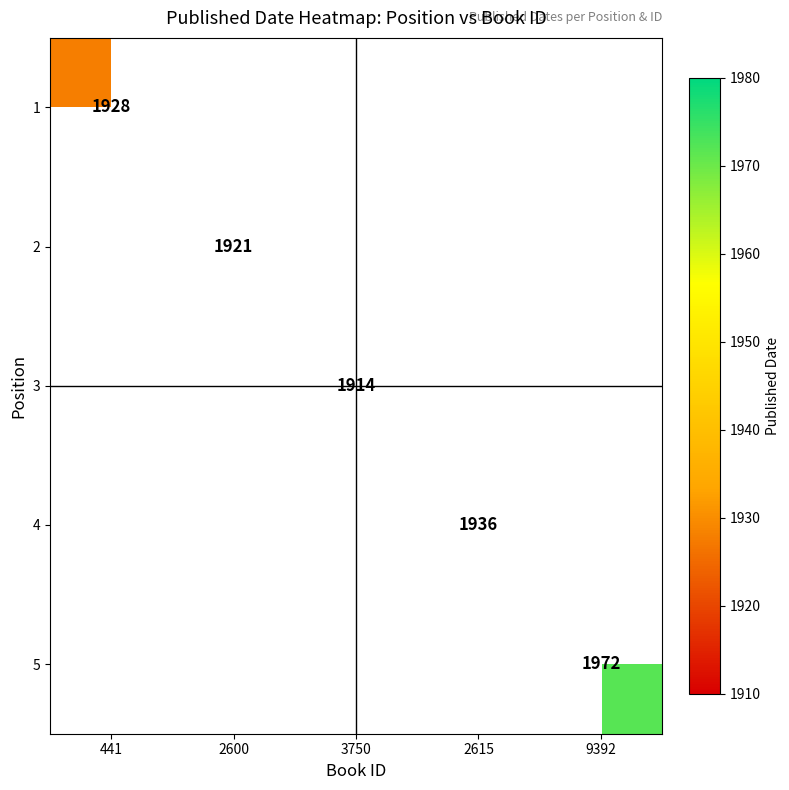

What is the approximate value of 5 at 9392?

1972